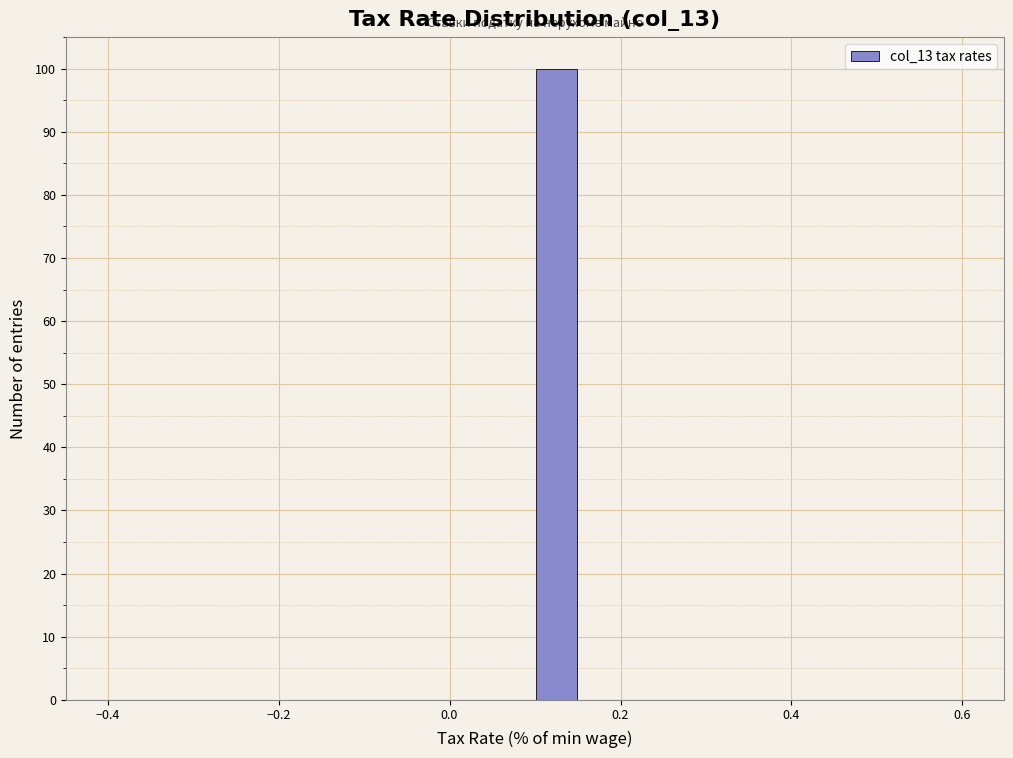

Around what value on the x-axis is the tallest bar? Give the approximate position of its centre, as read against the axis.

0.12